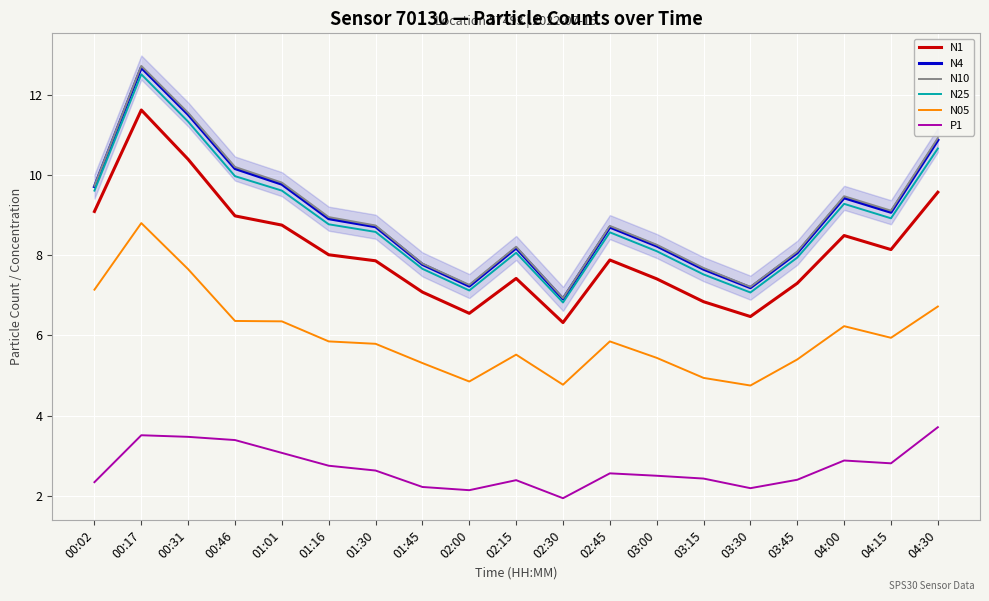

At which label does N4 first exceed 8?

00:02